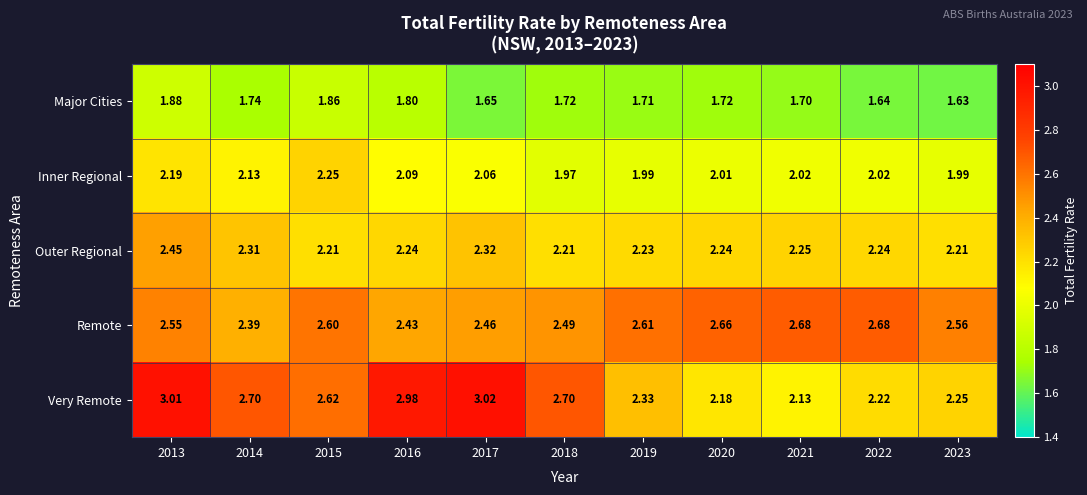

Rank the series at 2018 from highest to lowest value.

Very Remote, Remote, Outer Regional, Inner Regional, Major Cities